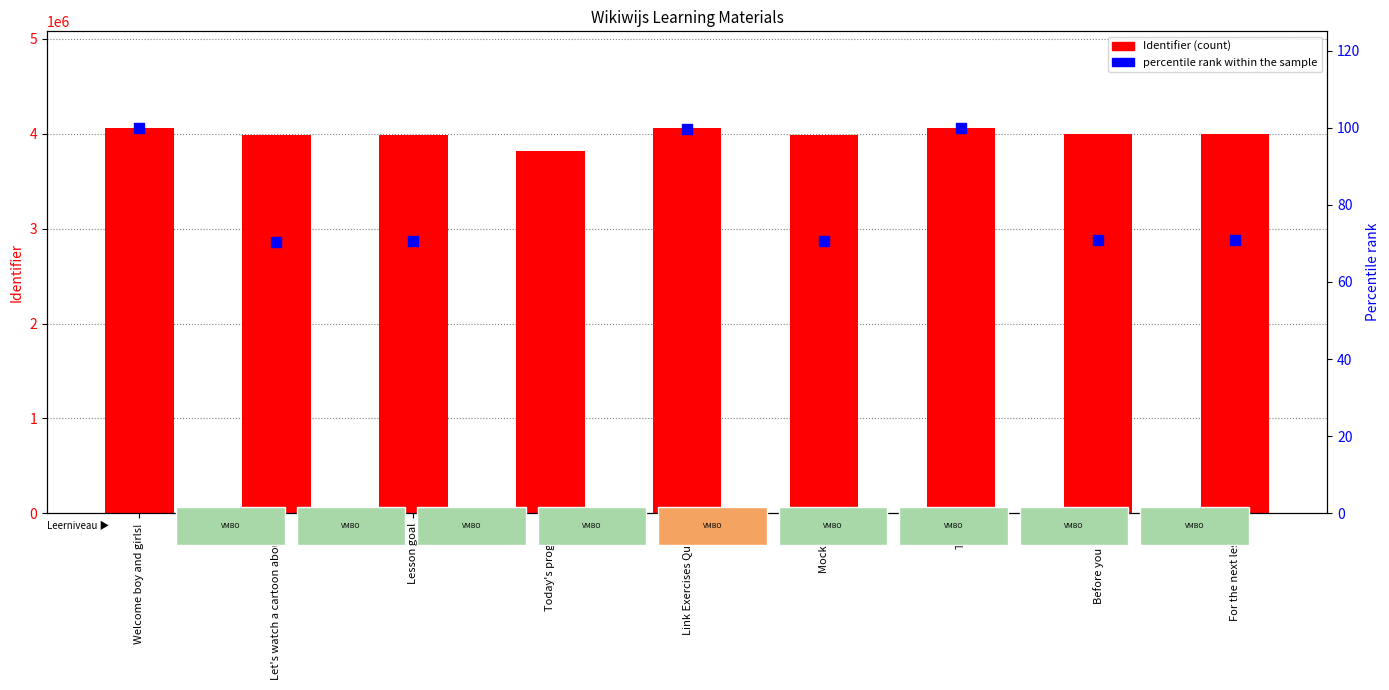

At how many categories does at least one series exceed 753379?

9